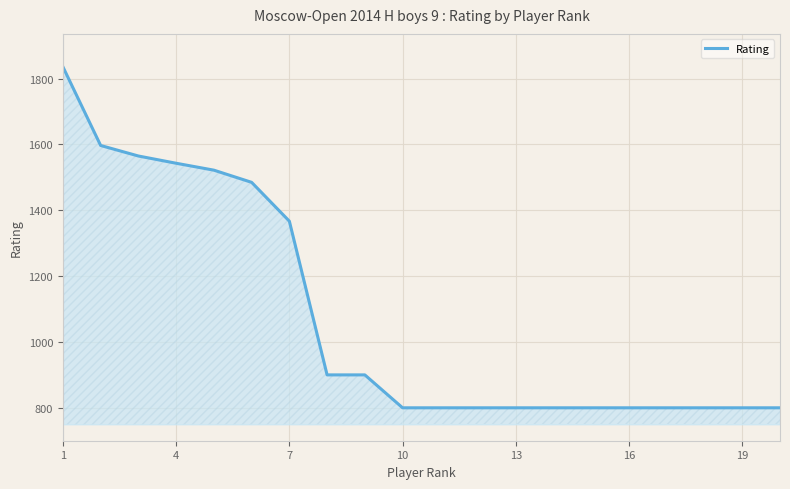

Reading right to left, list all the values displayed in this chart.

800	800	800	800	800	800	800	800	800	800	800	900	900	1367	1485	1522	1543	1565	1597	1836